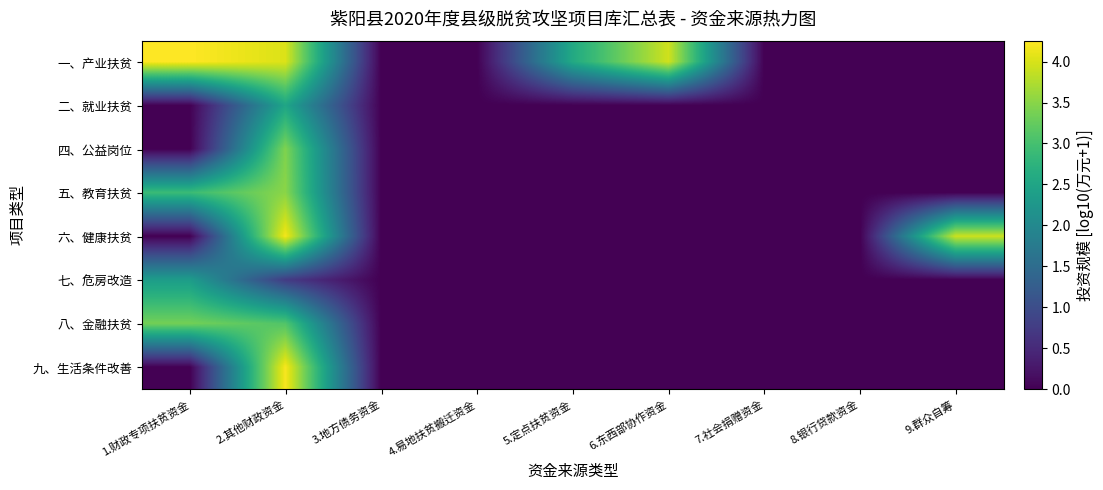

Reading left to right, list all the values displayed in this chart.

一、产业扶贫: 1.财政专项扶贫资金=4.3	2.其他财政资金=4.0	3.地方债务资金=0.0	4.易地扶贫搬迁资金=0.0	5.定点扶贫资金=2.6	6.东西部协作资金=3.9	7.社会捐赠资金=0.0	8.银行贷款资金=0.0	9.群众自筹=0.0
二、就业扶贫: 1.财政专项扶贫资金=0.0	2.其他财政资金=2.5	3.地方债务资金=0.0	4.易地扶贫搬迁资金=0.0	5.定点扶贫资金=0.0	6.东西部协作资金=0.0	7.社会捐赠资金=0.0	8.银行贷款资金=0.0	9.群众自筹=0.0
四、公益岗位: 1.财政专项扶贫资金=0.0	2.其他财政资金=3.4	3.地方债务资金=0.0	4.易地扶贫搬迁资金=0.0	5.定点扶贫资金=0.0	6.东西部协作资金=0.0	7.社会捐赠资金=0.0	8.银行贷款资金=0.0	9.群众自筹=0.0
五、教育扶贫: 1.财政专项扶贫资金=2.9	2.其他财政资金=3.5	3.地方债务资金=0.0	4.易地扶贫搬迁资金=0.0	5.定点扶贫资金=0.0	6.东西部协作资金=0.0	7.社会捐赠资金=0.0	8.银行贷款资金=0.0	9.群众自筹=0.0
六、健康扶贫: 1.财政专项扶贫资金=0.0	2.其他财政资金=4.2	3.地方债务资金=0.0	4.易地扶贫搬迁资金=0.0	5.定点扶贫资金=0.0	6.东西部协作资金=0.0	7.社会捐赠资金=0.0	8.银行贷款资金=0.0	9.群众自筹=3.9
七、危房改造: 1.财政专项扶贫资金=2.4	2.其他财政资金=0.7	3.地方债务资金=0.0	4.易地扶贫搬迁资金=0.0	5.定点扶贫资金=0.0	6.东西部协作资金=0.0	7.社会捐赠资金=0.0	8.银行贷款资金=0.0	9.群众自筹=0.0
八、金融扶贫: 1.财政专项扶贫资金=3.4	2.其他财政资金=3.1	3.地方债务资金=0.0	4.易地扶贫搬迁资金=0.0	5.定点扶贫资金=0.0	6.东西部协作资金=0.0	7.社会捐赠资金=0.0	8.银行贷款资金=0.0	9.群众自筹=0.0
九、生活条件改善: 1.财政专项扶贫资金=0.0	2.其他财政资金=4.2	3.地方债务资金=0.0	4.易地扶贫搬迁资金=0.0	5.定点扶贫资金=0.0	6.东西部协作资金=0.0	7.社会捐赠资金=0.0	8.银行贷款资金=0.0	9.群众自筹=0.0